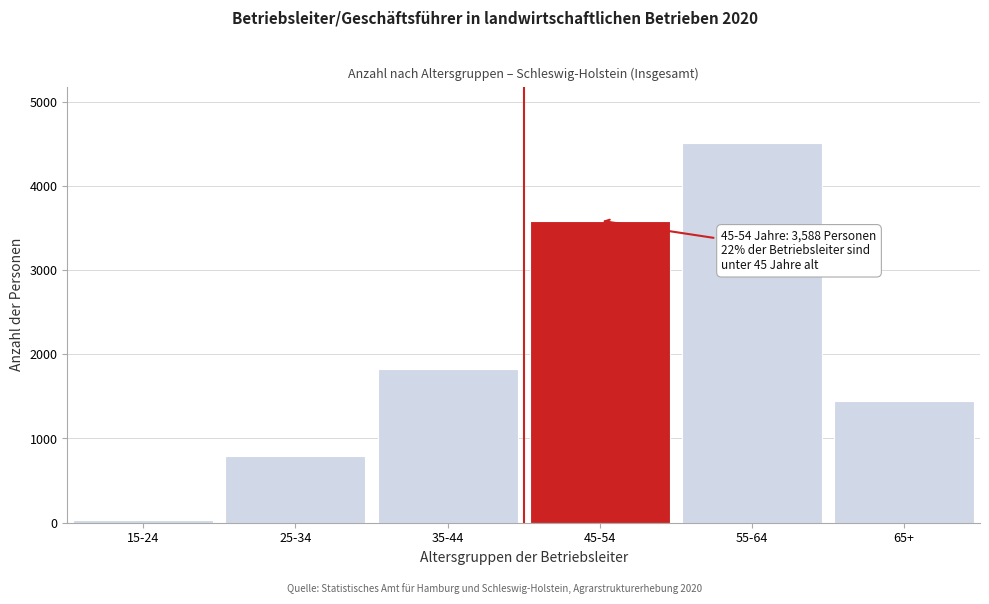

Reading left to right, extract all data points from this chart.

37	796	1824	3588	4504	1445